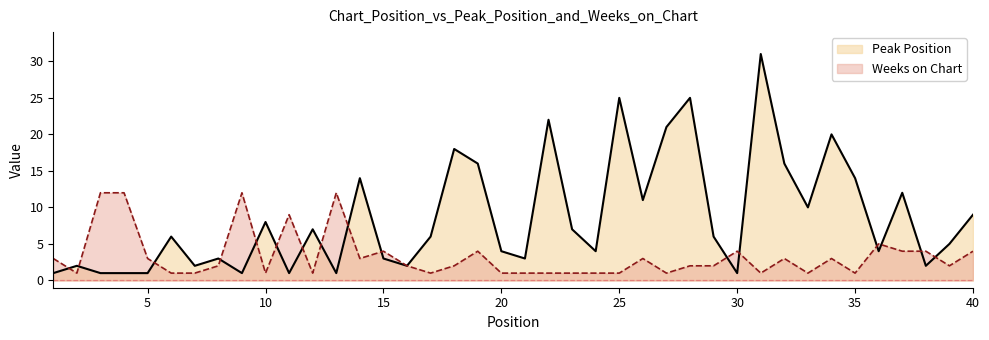

How many lines are shown in the chart?

2